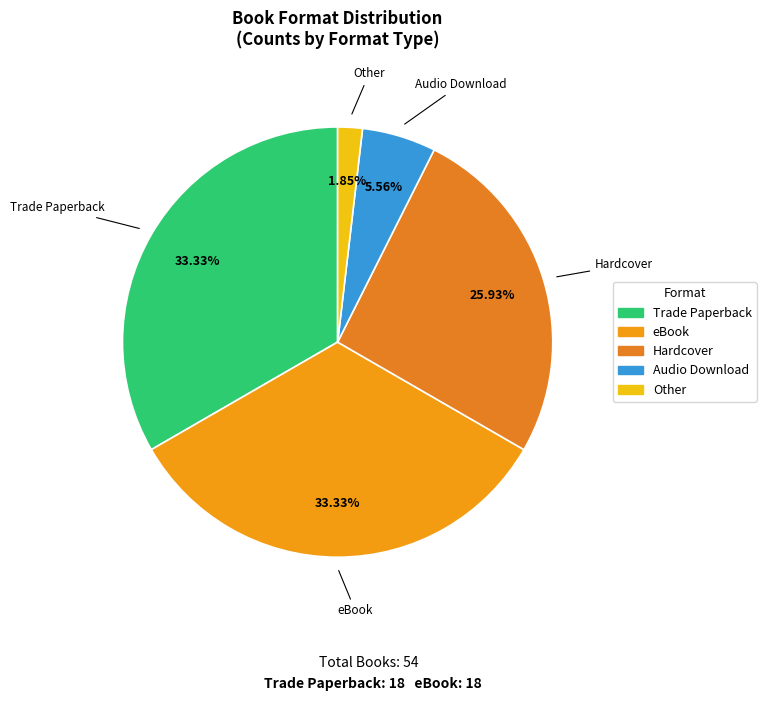

Is it true that Trade Paperback is 33% of the pie?

True